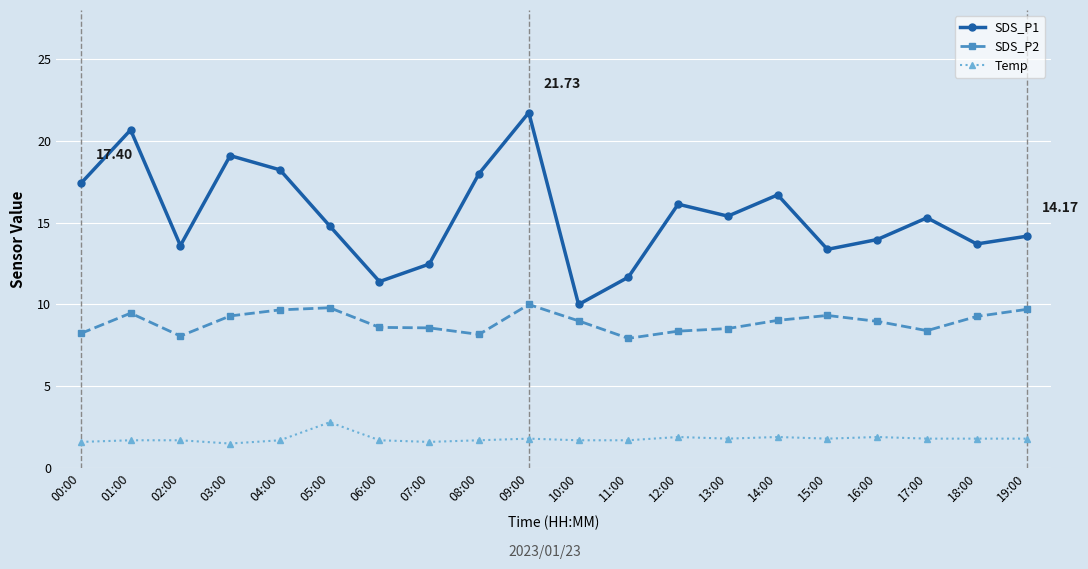

Is it true that SDS_P1 equals 18.6 at 07:00?

False